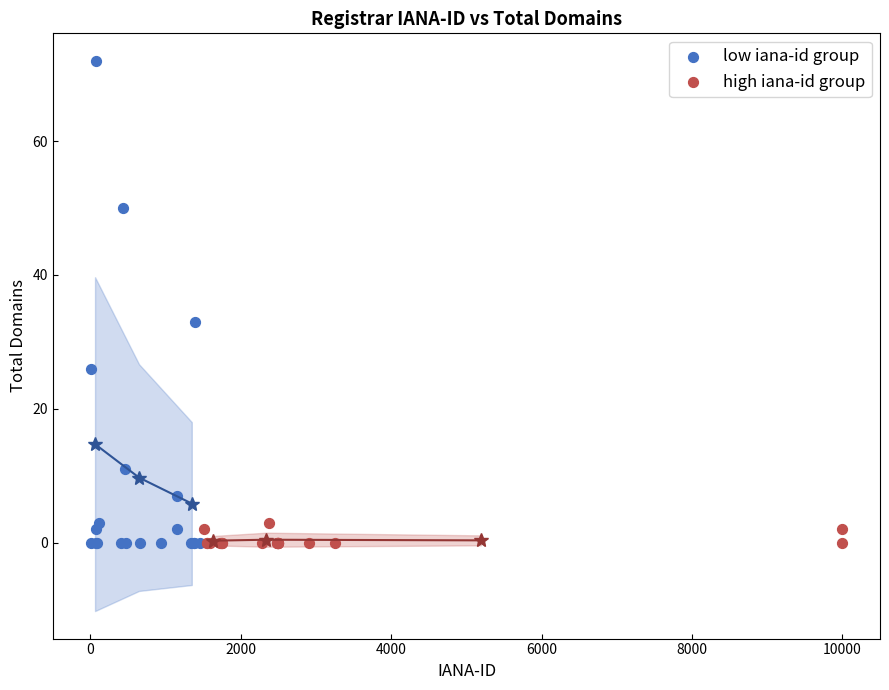

Which series has the widest spread of Y values?

low iana-id group